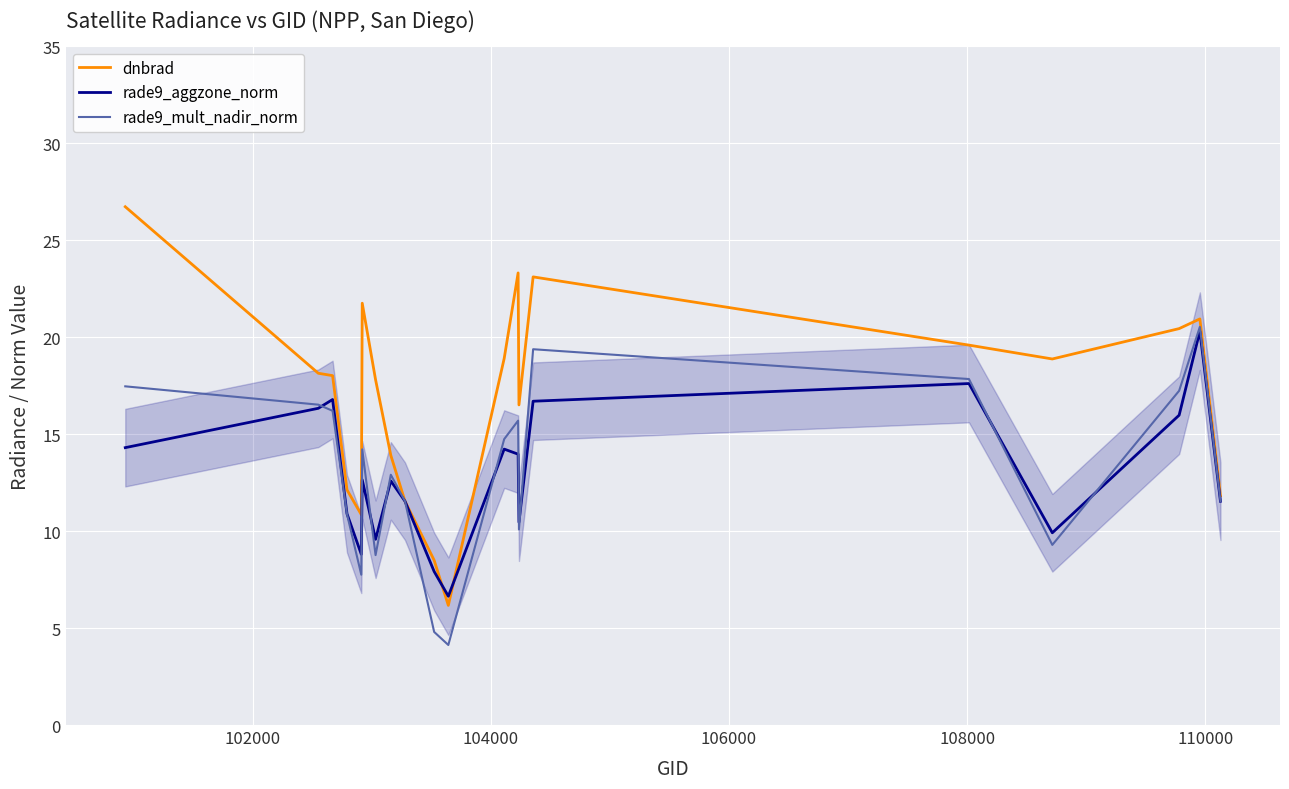

Which series has the largest total across all categories?

dnbrad